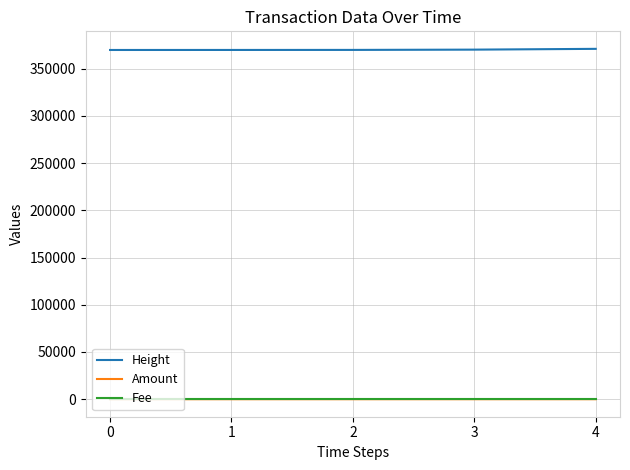

What is the difference between the highest and lowest values at 1?

369845